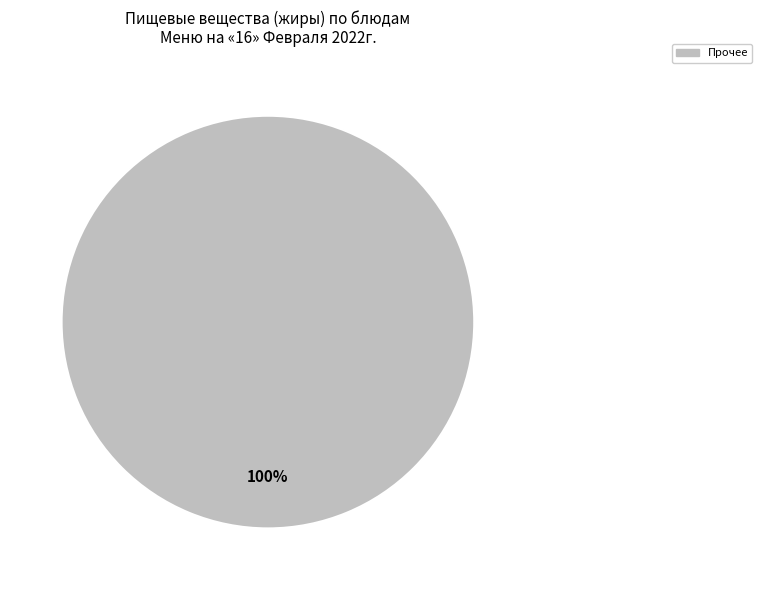

Does any single category account for the majority?

Yes